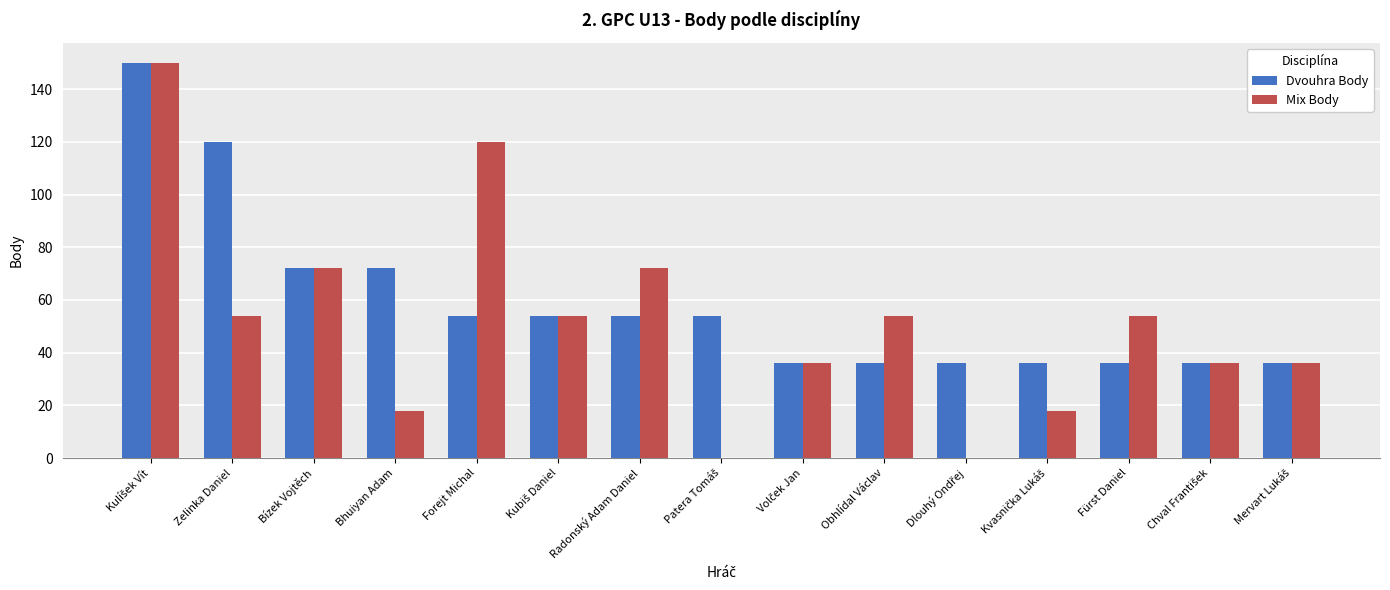

Reading left to right, transcribe all the data shown in this chart.

Dvouhra Body: 150	120	72	72	54	54	54	54	36	36	36	36	36	36	36
Mix Body: 150	54	72	18	120	54	72	0	36	54	0	18	54	36	36